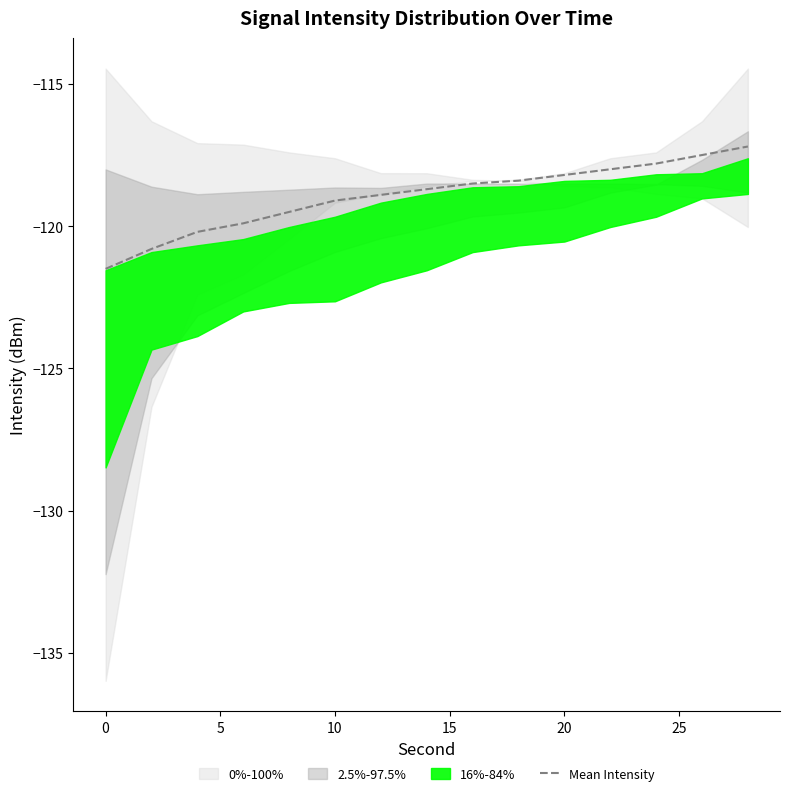

What is the lowest value of the Mean Intensity series?

-121.5